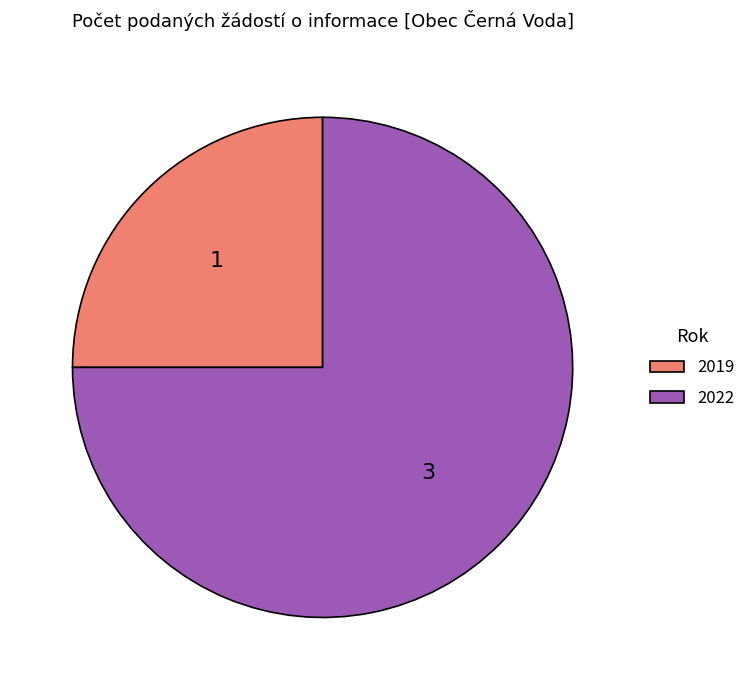

What is the ratio of the value at 2022 to the value at 2019?

3.0